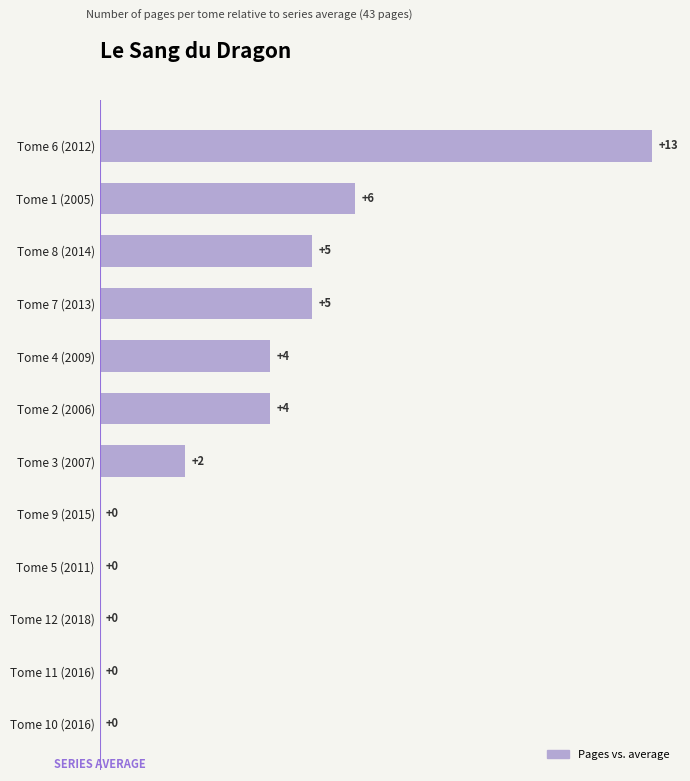

Reading top to bottom, list all the values displayed in this chart.

Tome 6 (2012)=13	Tome 1 (2005)=6	Tome 8 (2014)=5	Tome 7 (2013)=5	Tome 4 (2009)=4	Tome 2 (2006)=4	Tome 3 (2007)=2	Tome 9 (2015)=0	Tome 5 (2011)=0	Tome 12 (2018)=0	Tome 11 (2016)=0	Tome 10 (2016)=0